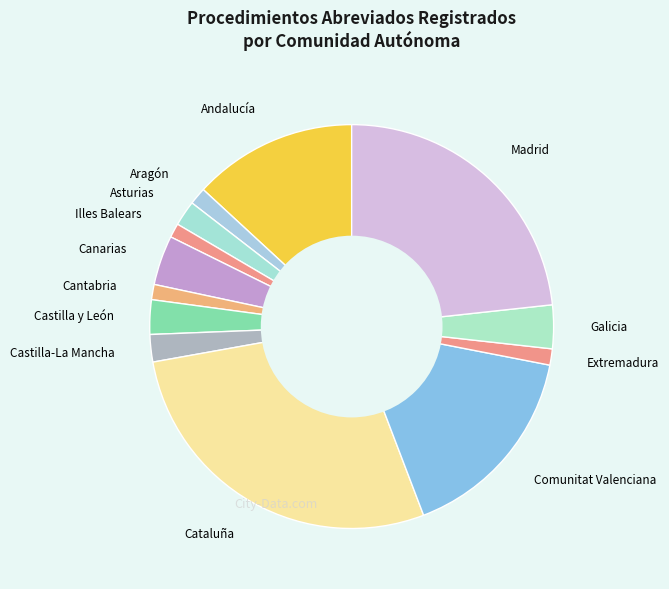

True or false: Castilla-La Mancha accounts for 2% of the total.

True